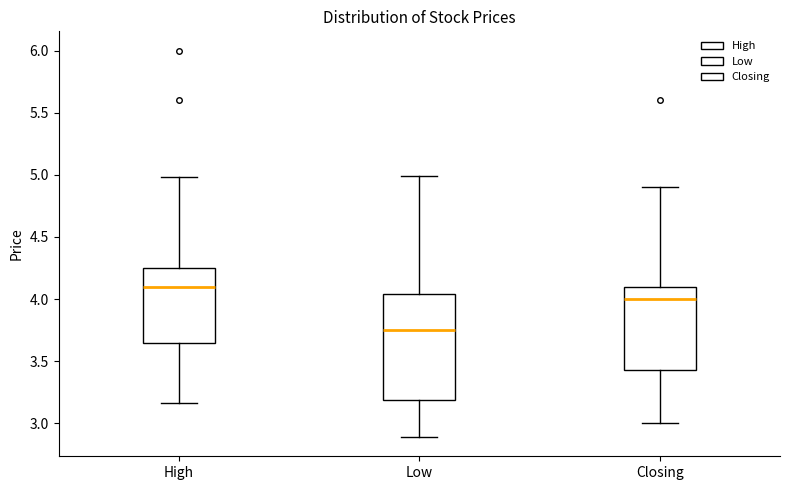

Which box has the lowest median line?

Low